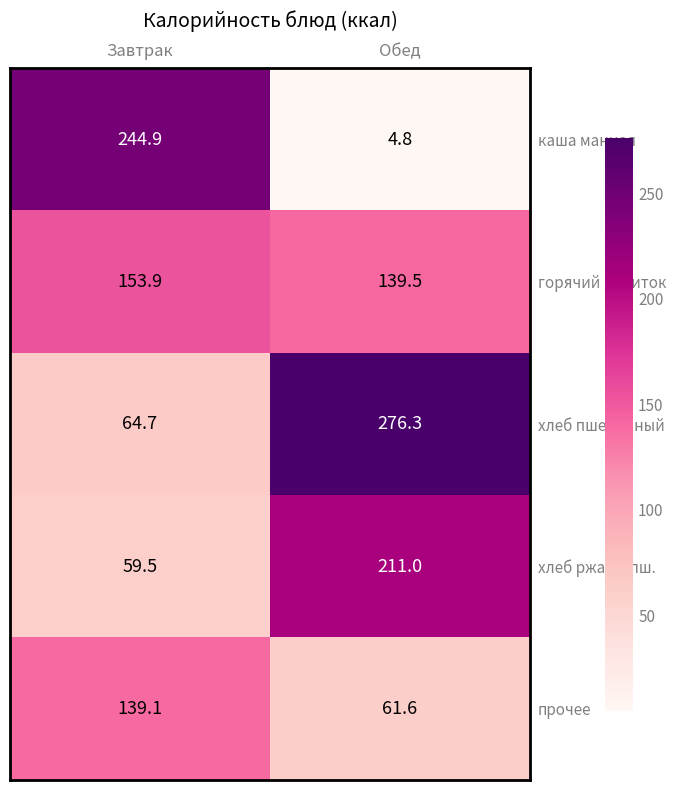

What is the maximum value shown in the chart?

276.3